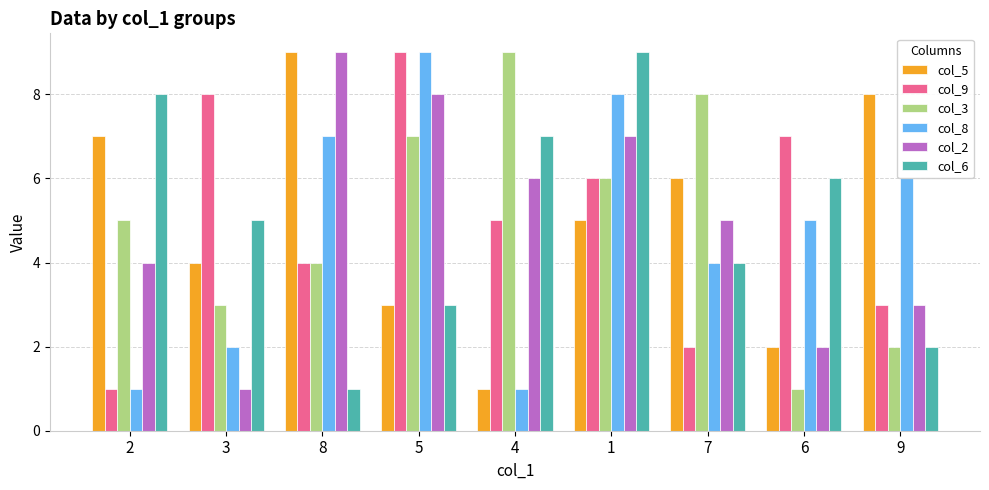

Is the value of col_2 at 8 greater than the value of col_5 at 3?

Yes